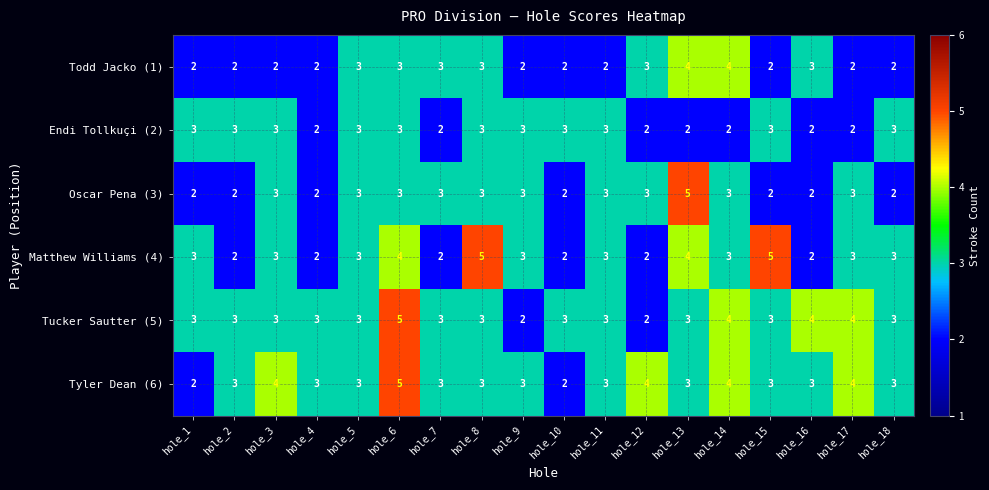

At how many categories does at least one series exceed 2?

18